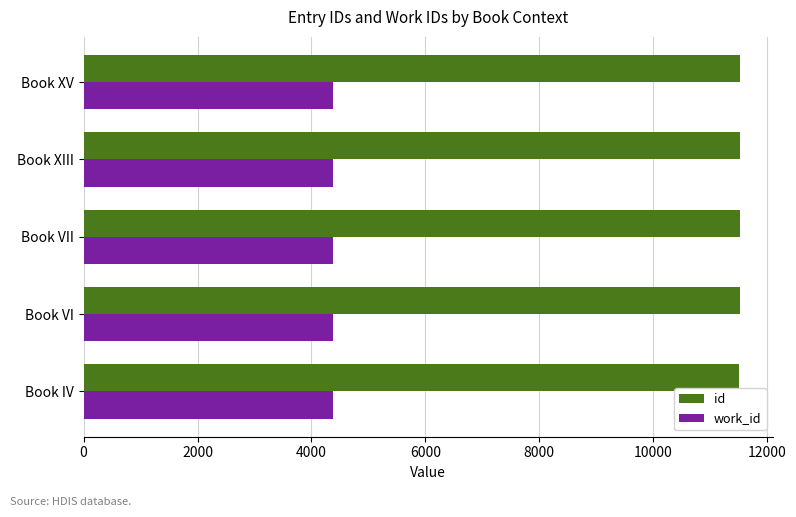

The work_id series shows 6296 at Book VI. True or false?

False